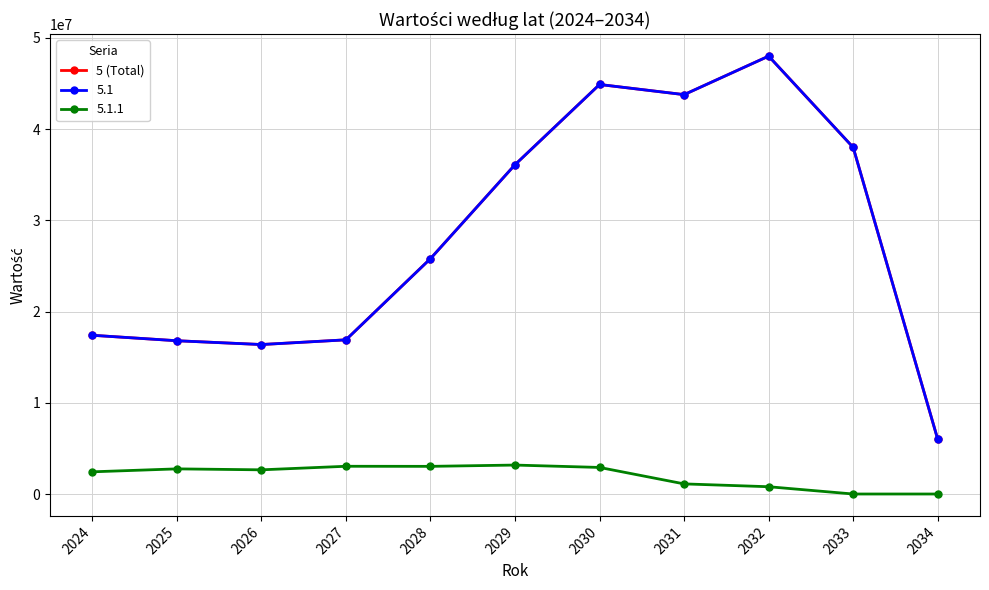

Does the chart have visible grid lines?

Yes